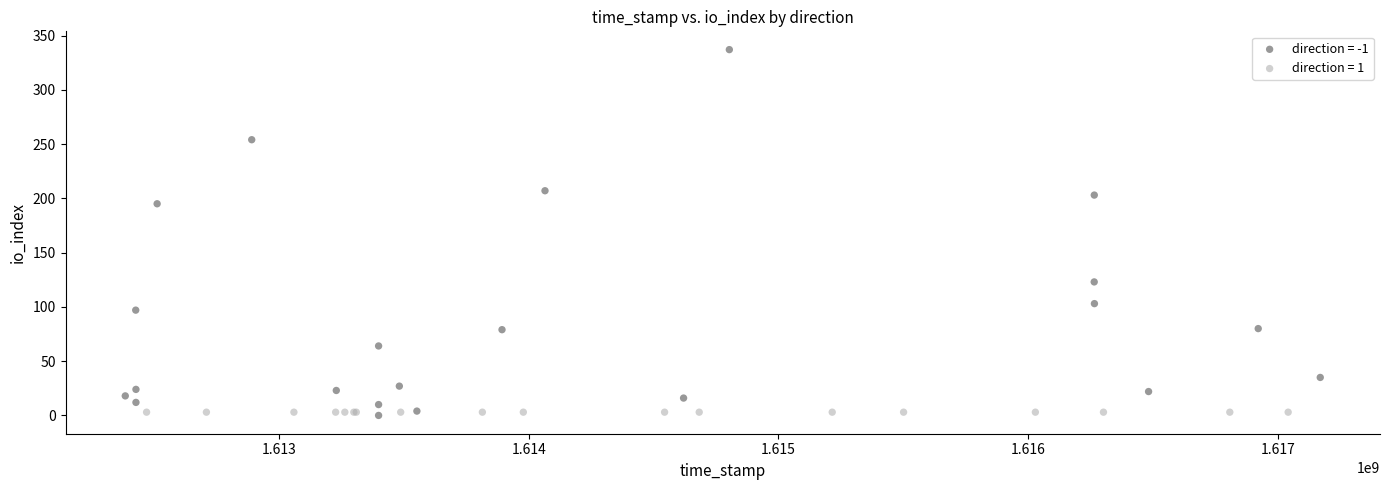

Which series contains the highest Y value?

direction = -1